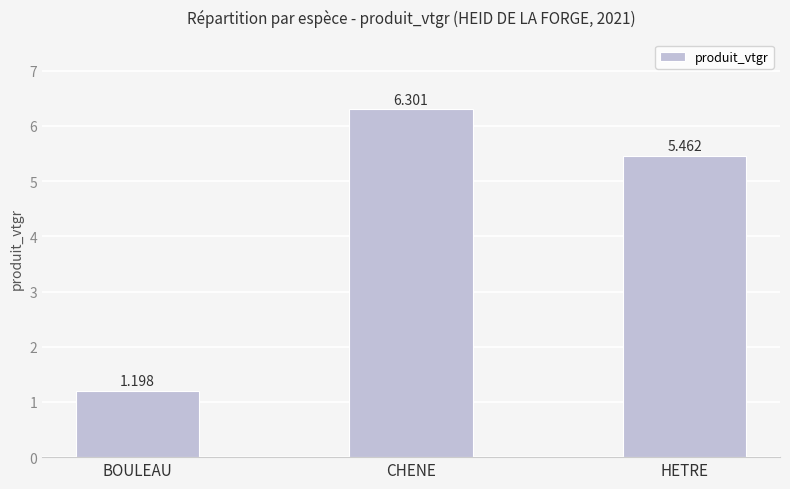

At which label is the value closest to 3?

BOULEAU